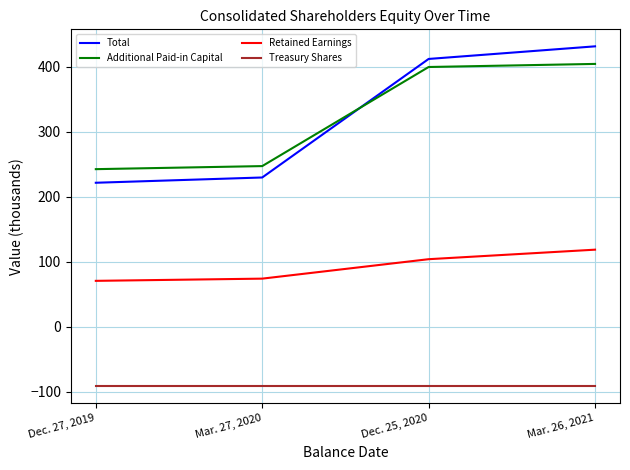

True or false: Total has a value of 106.7 at Mar. 27, 2020.

False